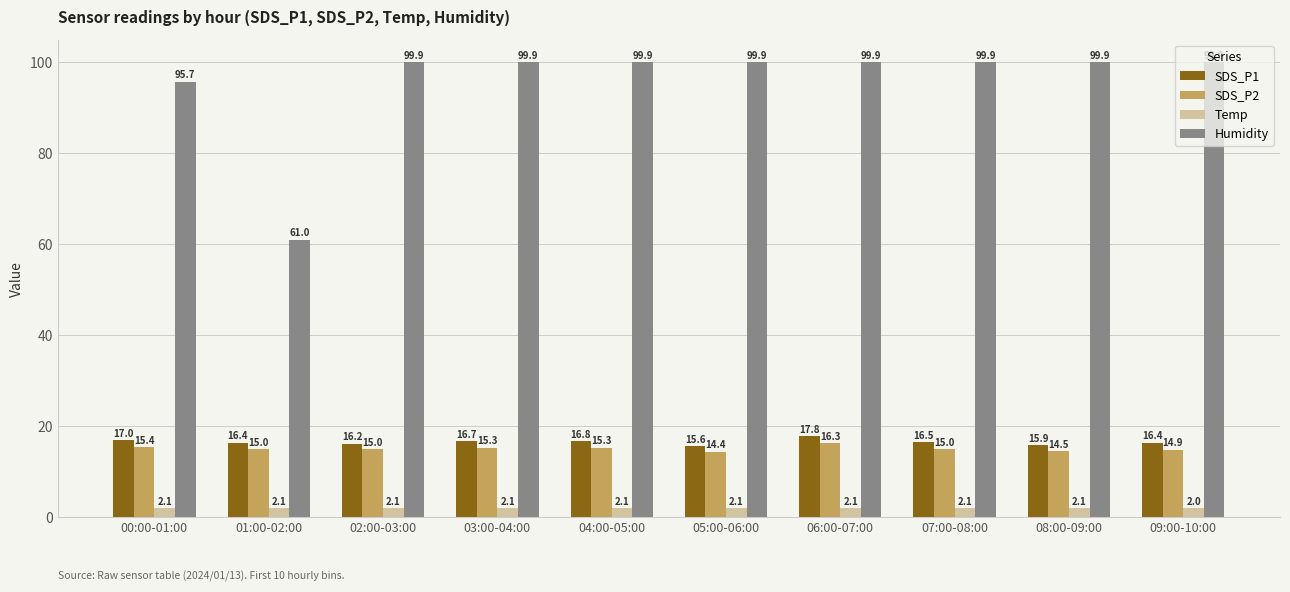

At which category is the sum across all series the highest?

06:00-07:00